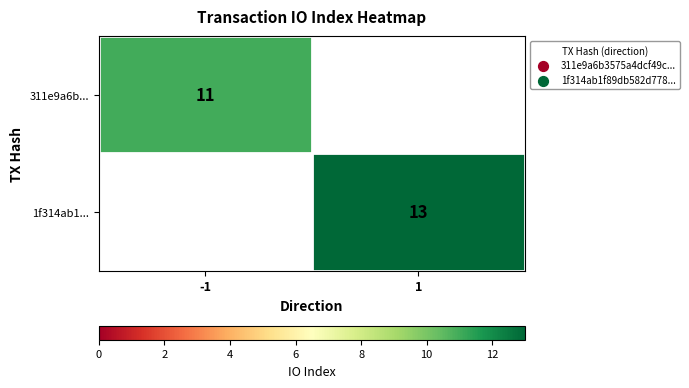

The value of 311e9a6b... at -1 is 7. True or false?

False